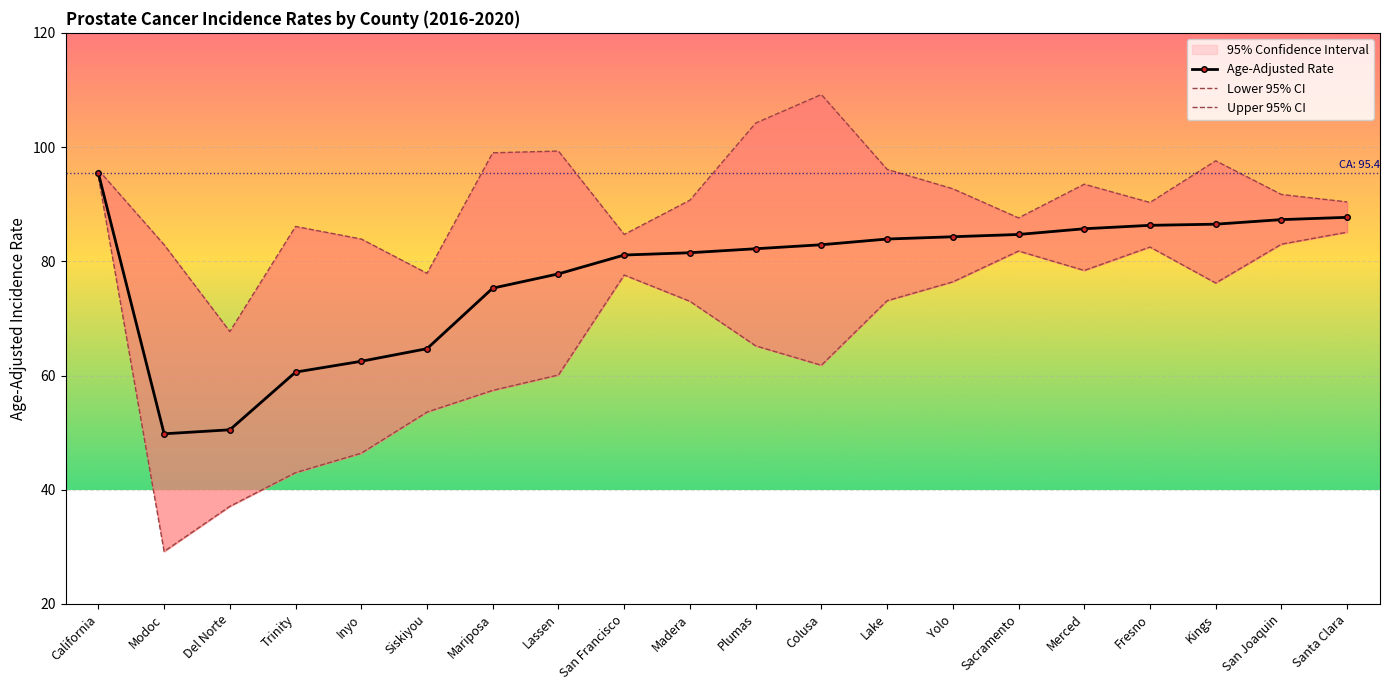

The value of Lower 95% CI at Mariposa is 57.4. True or false?

True